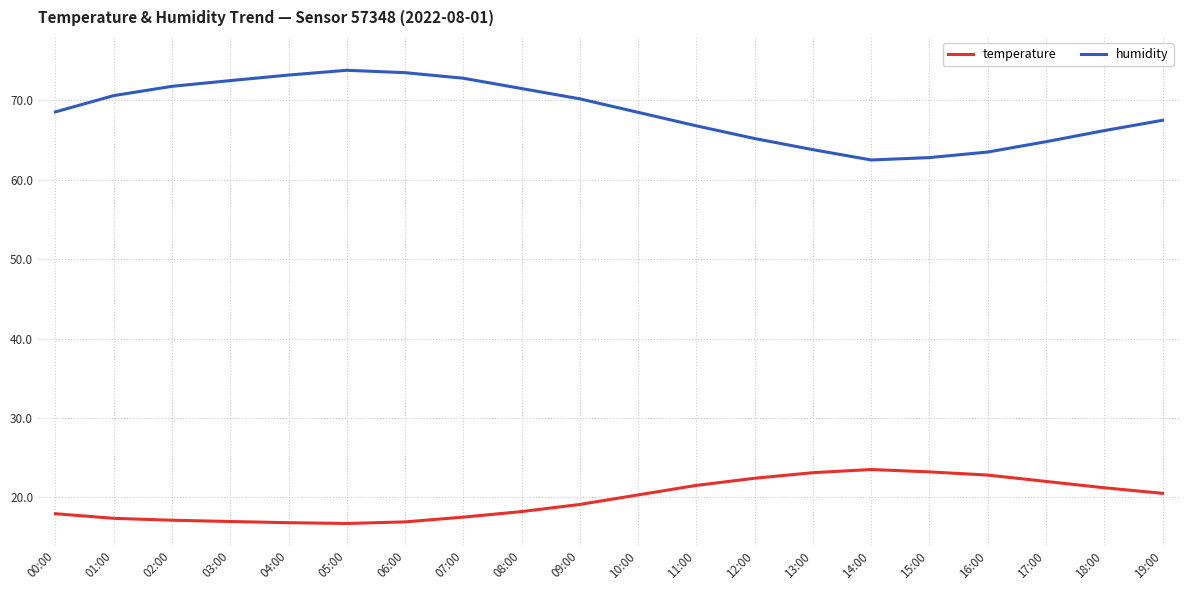

True or false: humidity and temperature cross at least once.

False